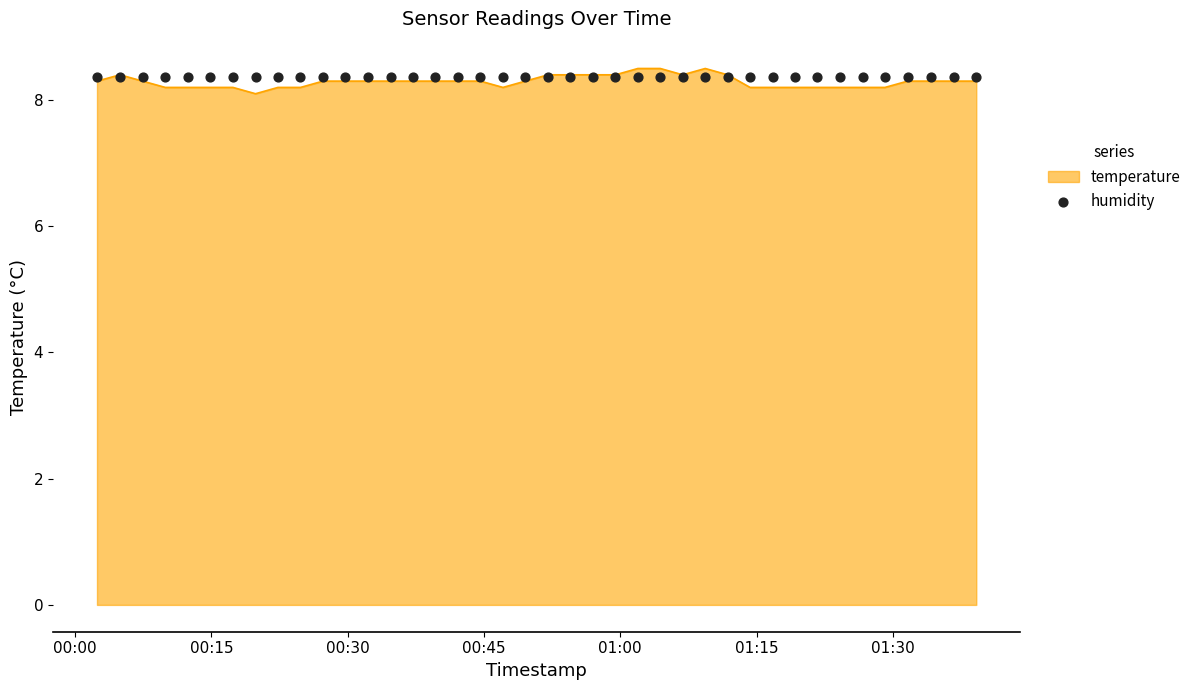

Which has a higher value, 2023-11-22T00:07:25 or 2023-11-22T00:42:08?

2023-11-22T00:07:25